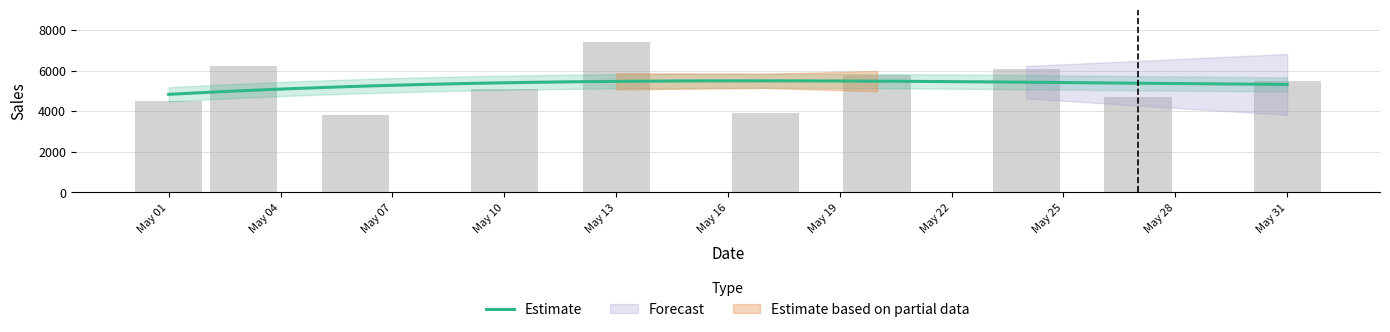

List the labels in order of value, largest first.

2023-05-13, 2023-05-03, 2023-05-24, 2023-05-20, 2023-05-31, 2023-05-10, 2023-05-27, 2023-05-01, 2023-05-17, 2023-05-06